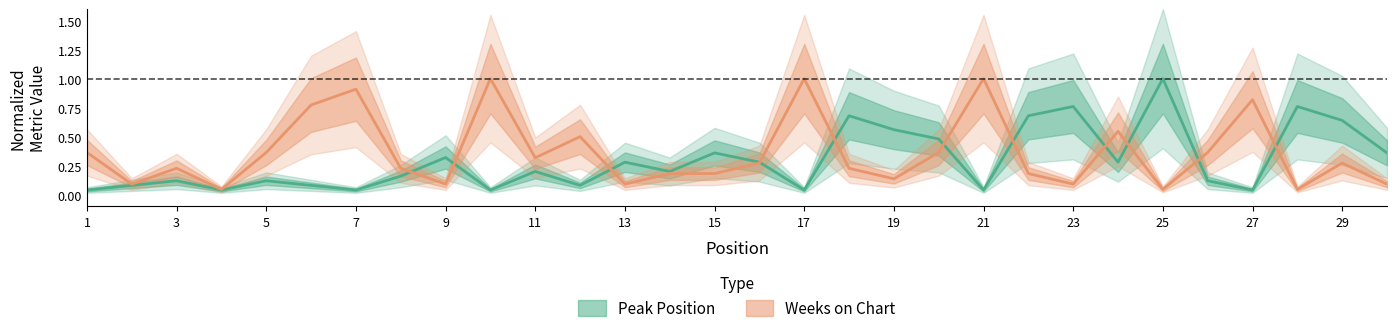

The Weeks on Chart series shows 0.4 at 21. True or false?

False